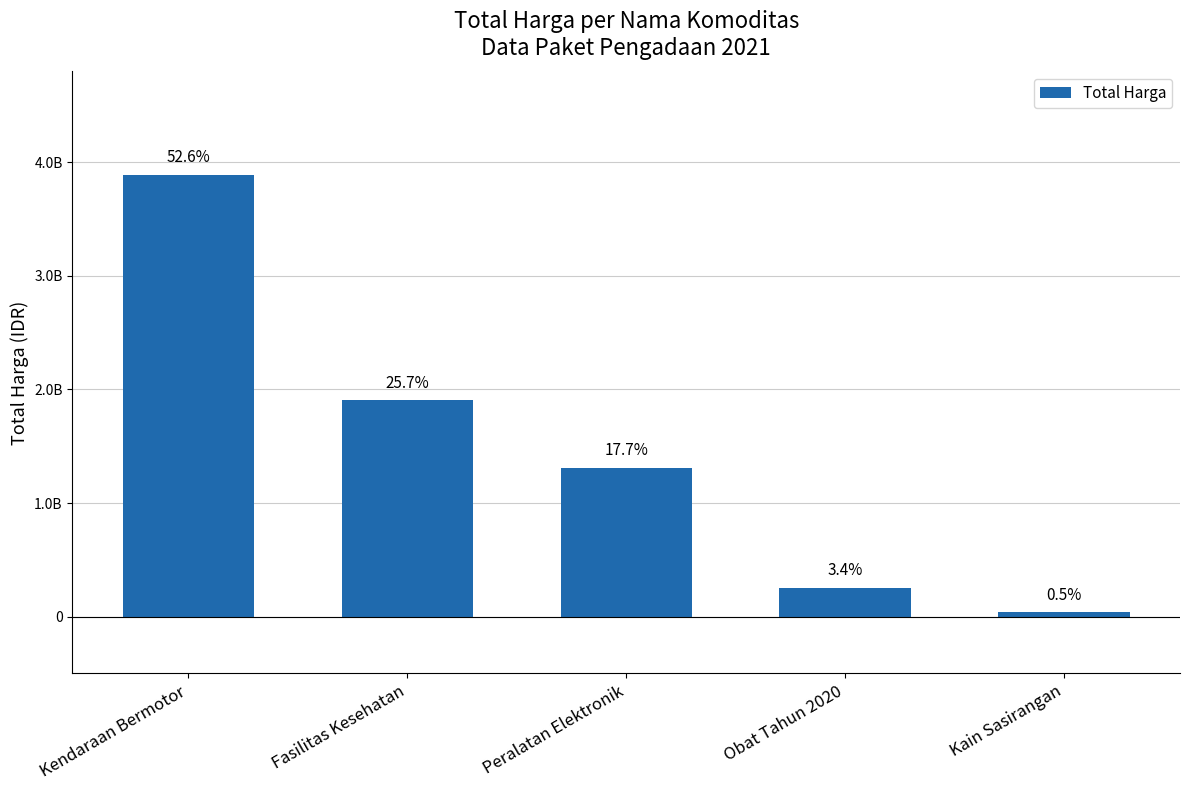

What is the value of the 5th bar from the left?

38075000